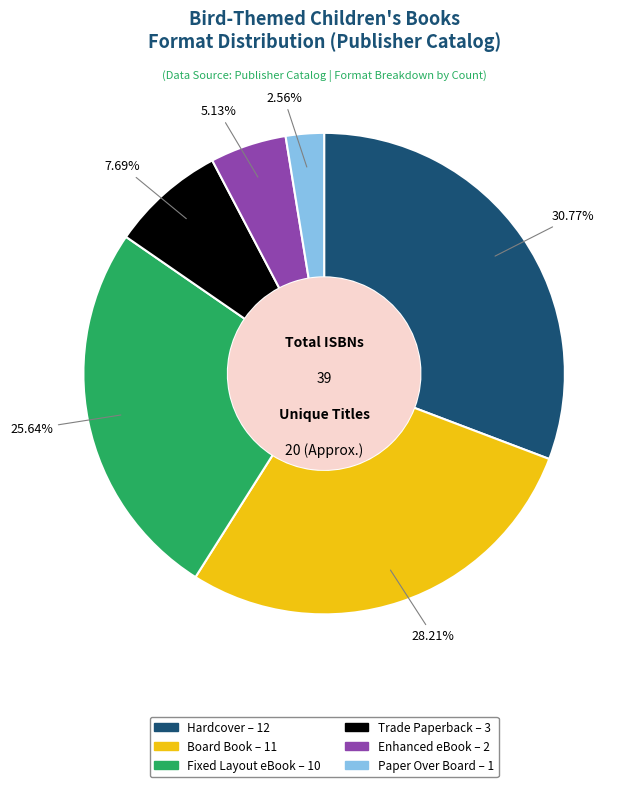

To the nearest percent, what is the combined percentage of Fixed Layout eBook and Paper Over Board?

28%